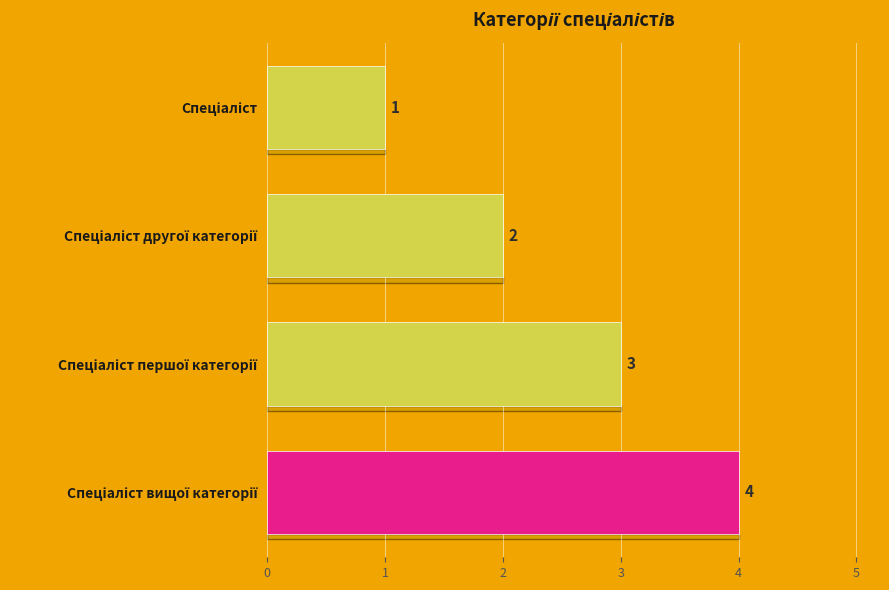

How many bars are there in total?

4